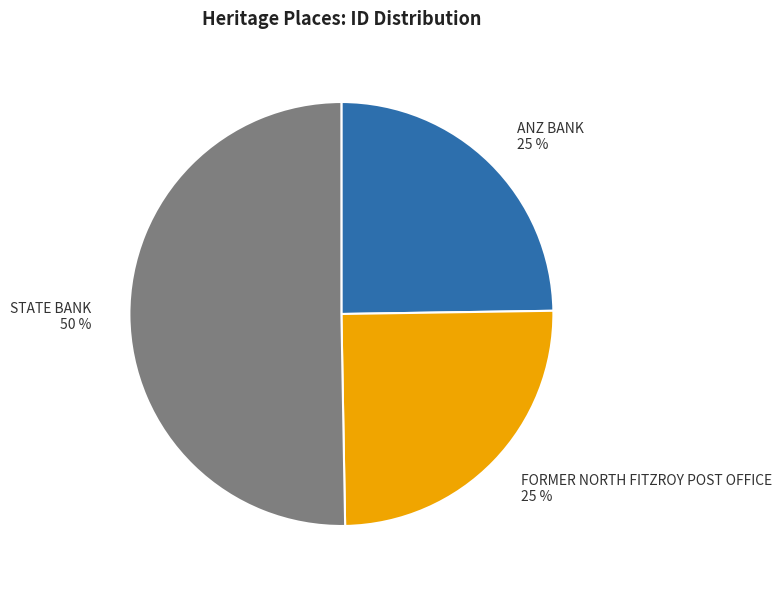

Count the number of slices in the pie.

3